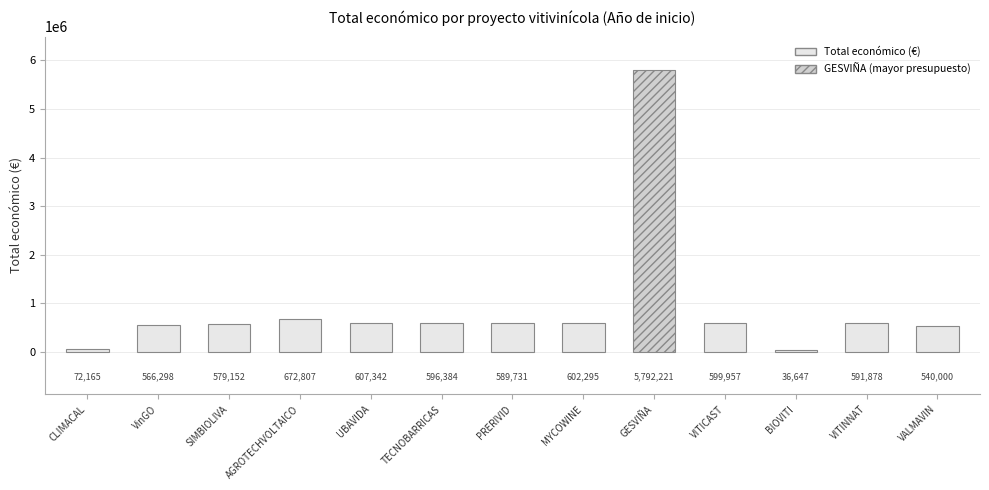

Where does the data first go above 591878?

AGROTECHVOLTAICO